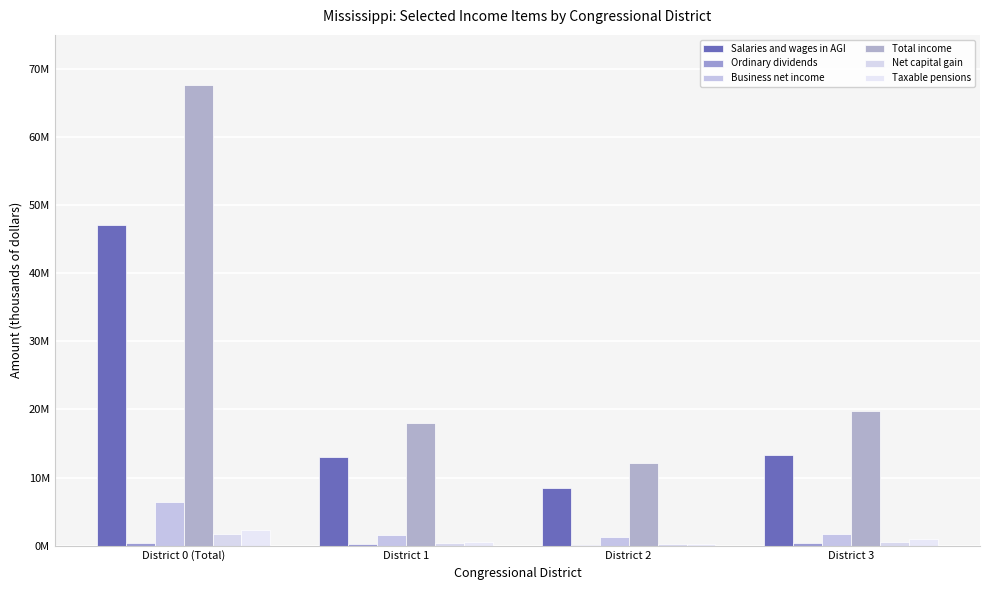

Are the bars grouped side by side (vs. stacked)?

Yes